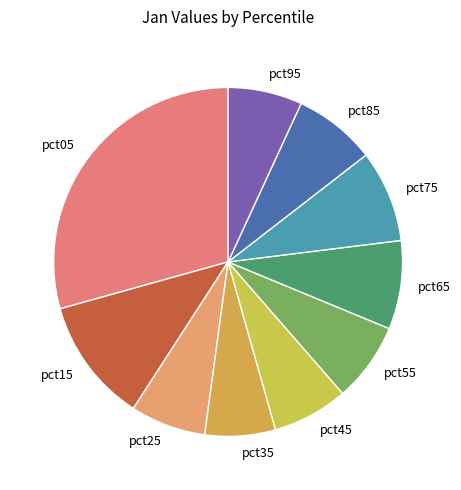

Is the sum of pct55 and pct35 greater than half?

No